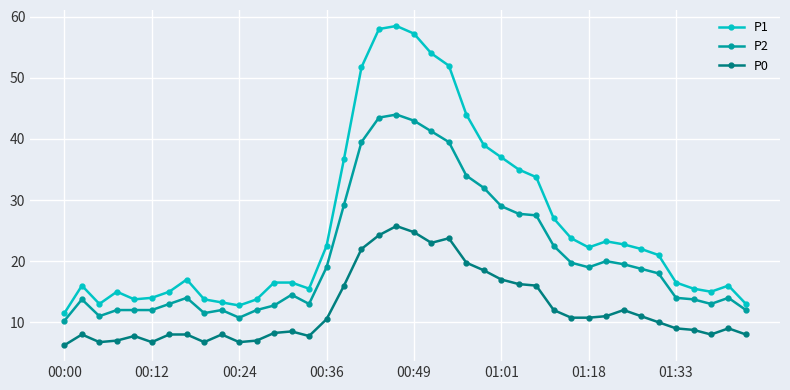

What is the value of the P0 point at the 24th from the left?

19.8